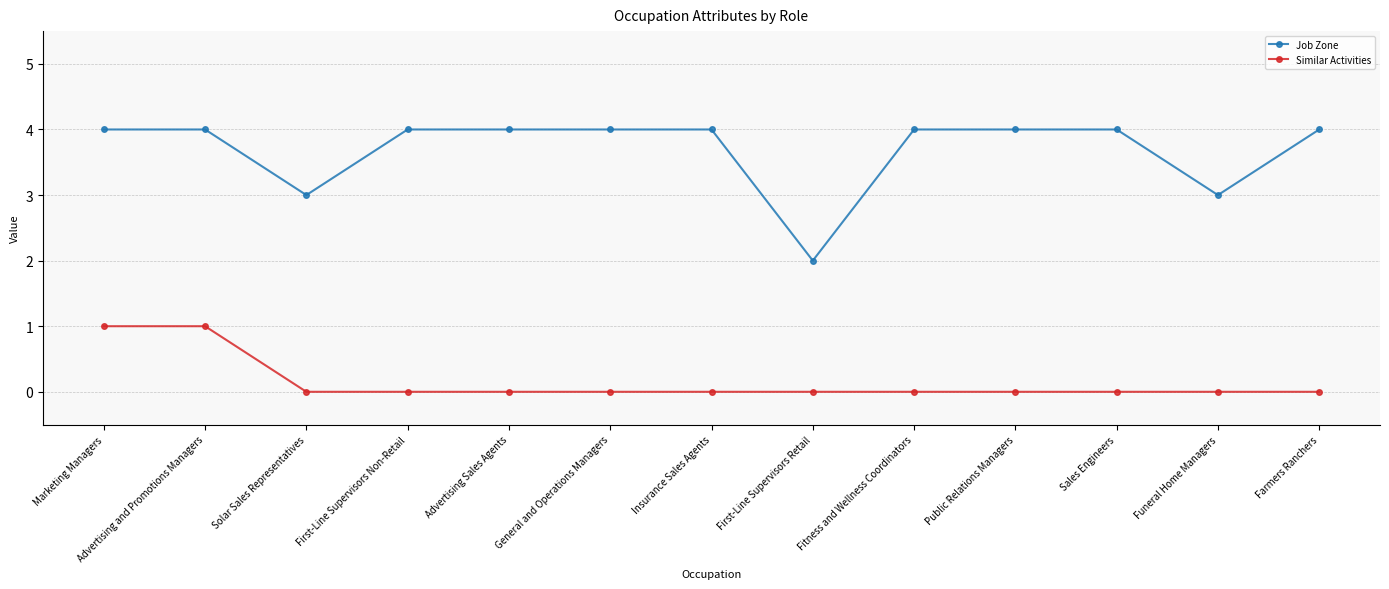

What is the sum of the Job Zone values at Sales Engineers and Advertising Sales Agents?

8